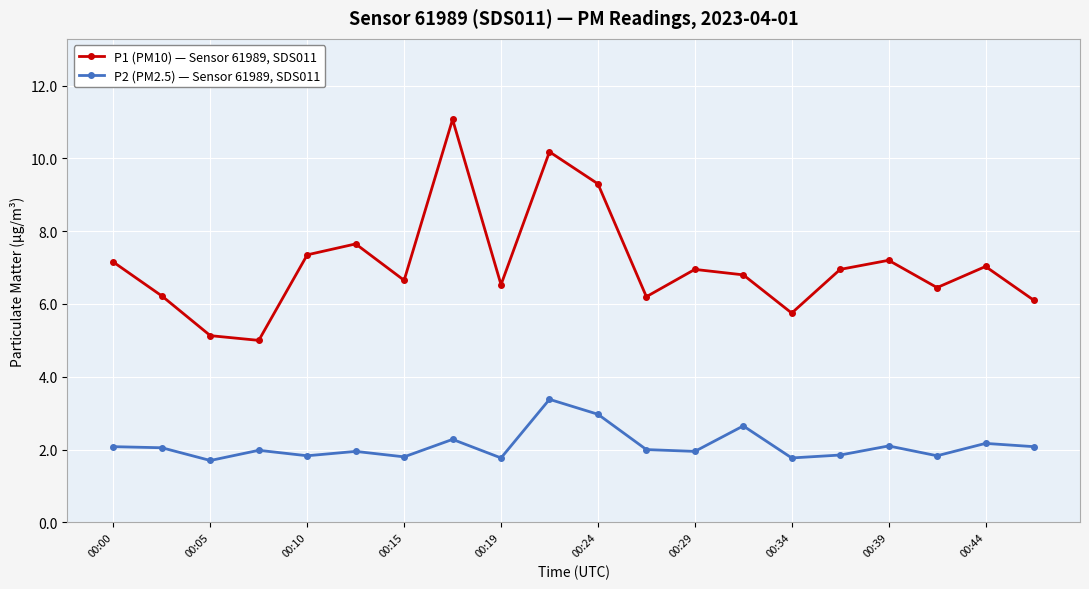

True or false: P1 (PM10) — Sensor 61989, SDS011 and P2 (PM2.5) — Sensor 61989, SDS011 intersect in this chart.

False